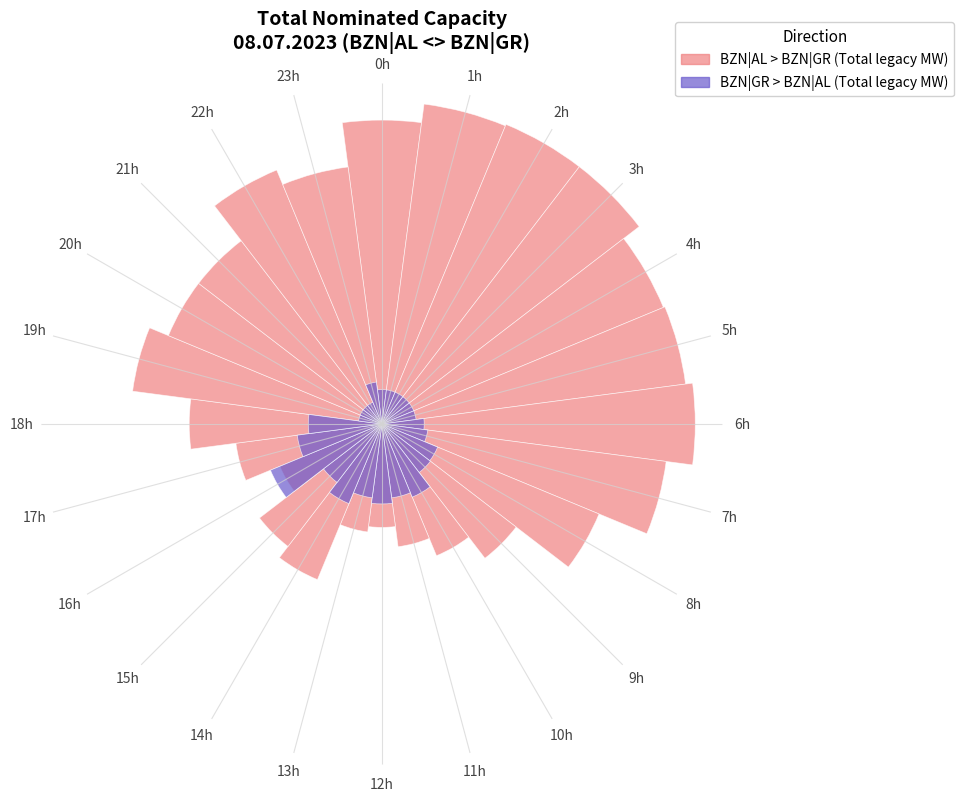

Which series has the largest total across all categories?

BZN|AL > BZN|GR (Total legacy MW)